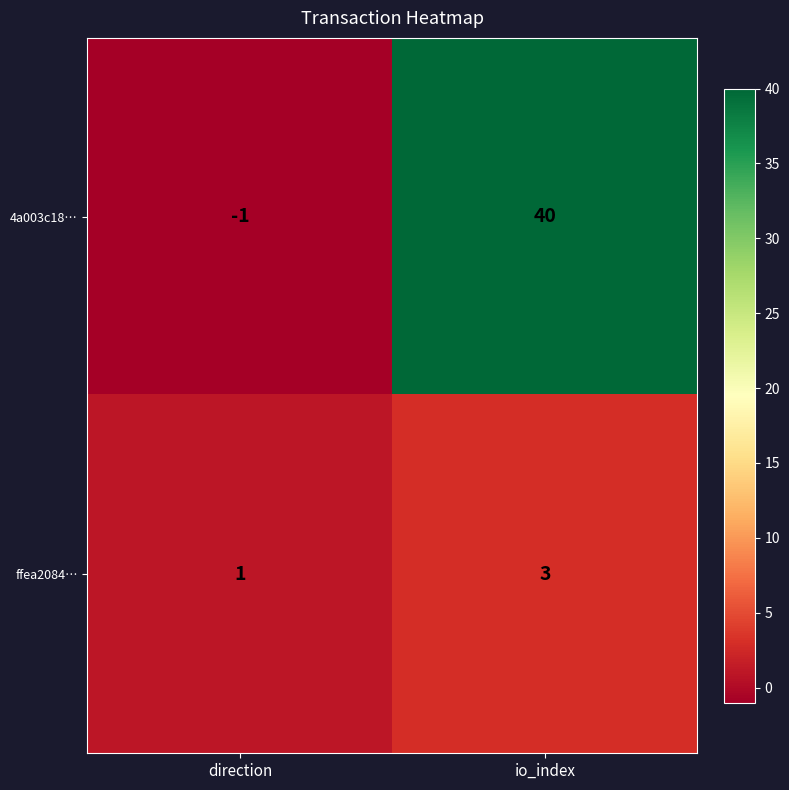

Reading left to right, transcribe all the data shown in this chart.

4a003c18…: -1	40
ffea2084…: 1	3